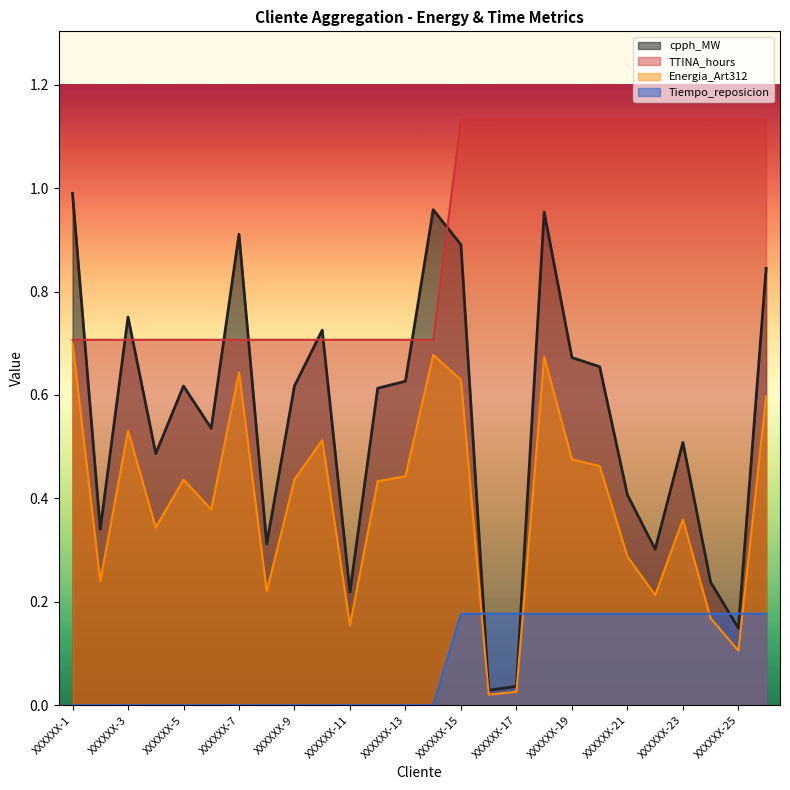

True or false: TTINA_hours has more than 2 points higher than both neighbors.

False